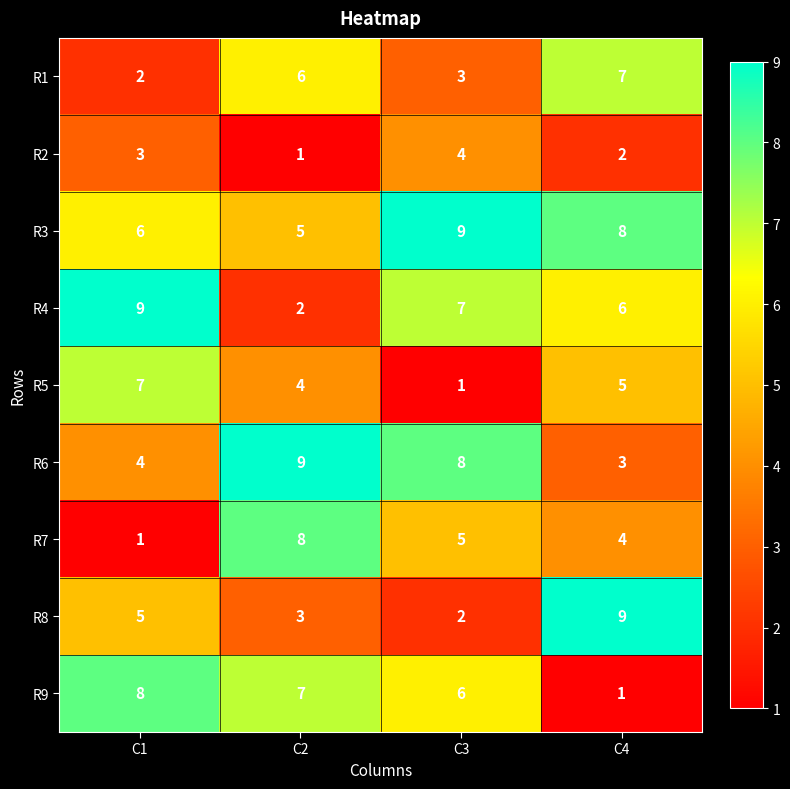

Where does the R9 series first go above 7?

C1